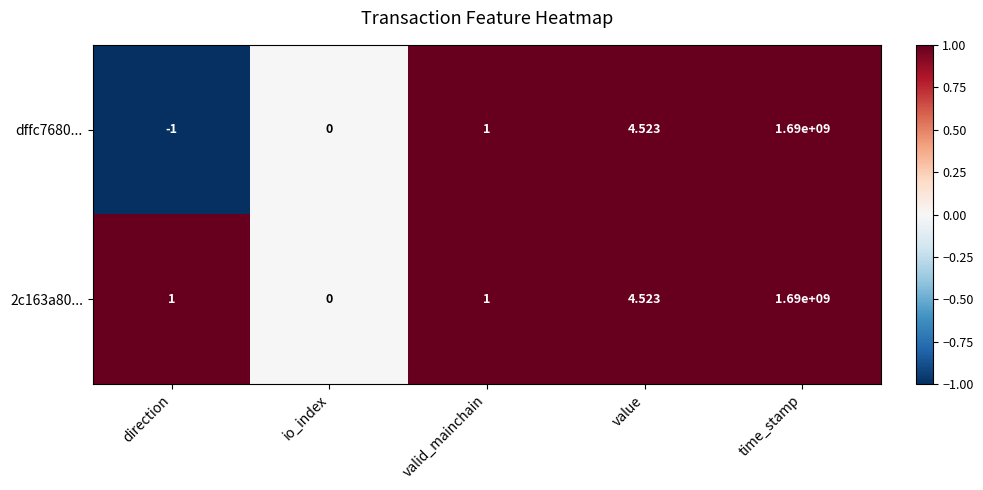

Count the number of categories in the chart.

5